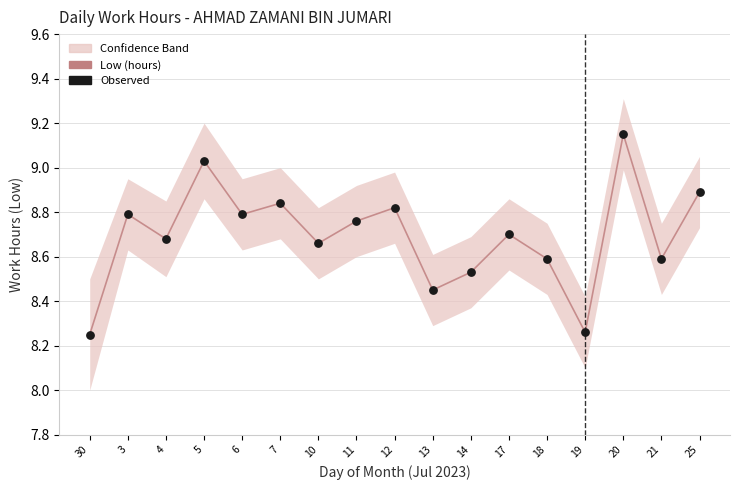

Which series has the largest total across all categories?

Low (hours)